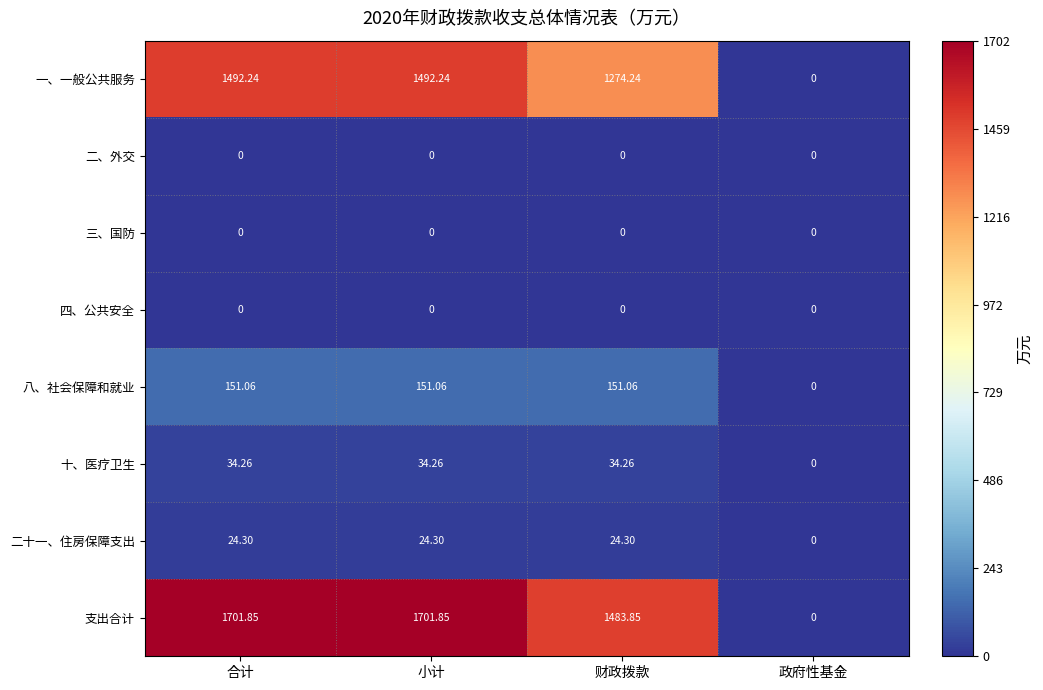

At which label is 二十一、住房保障支出 closest to 12?

政府性基金